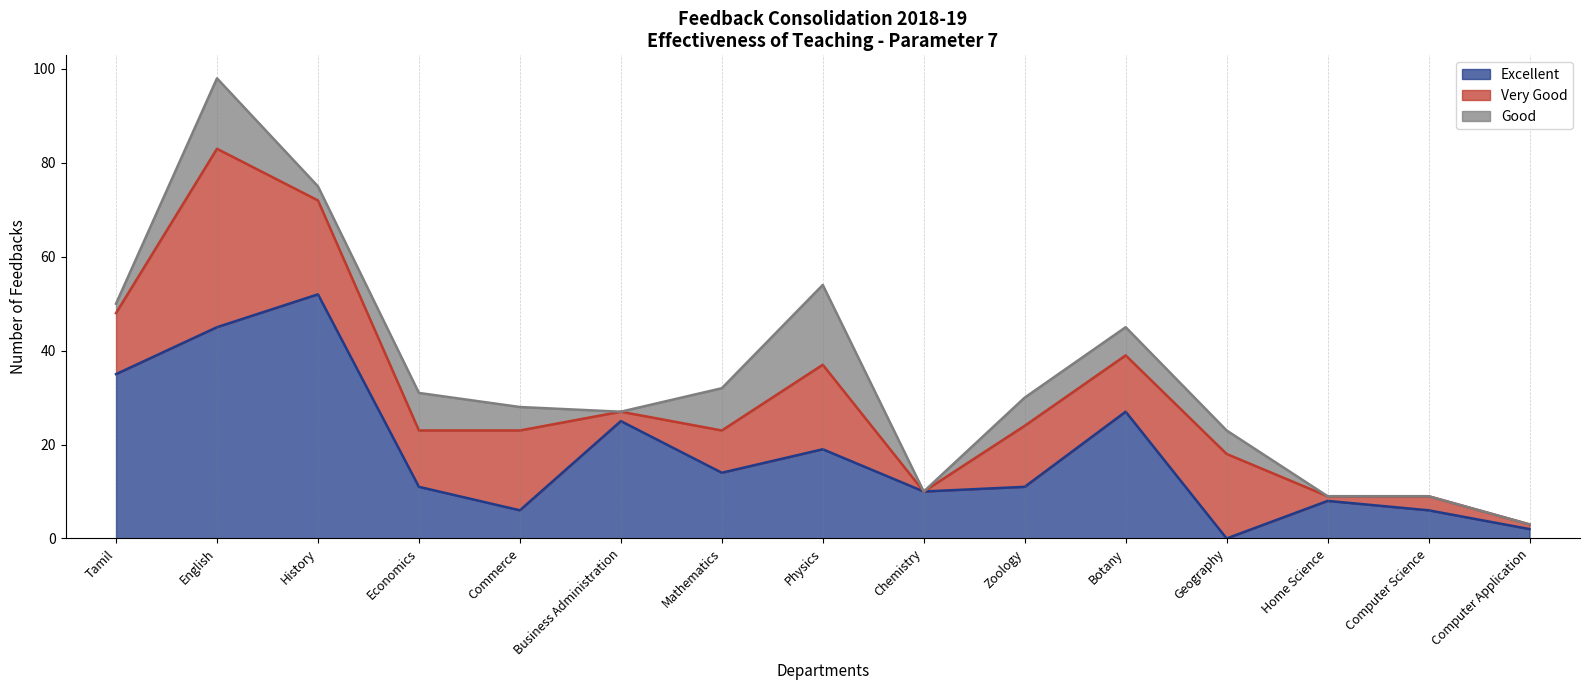

How many distinct data groups are displayed?

3